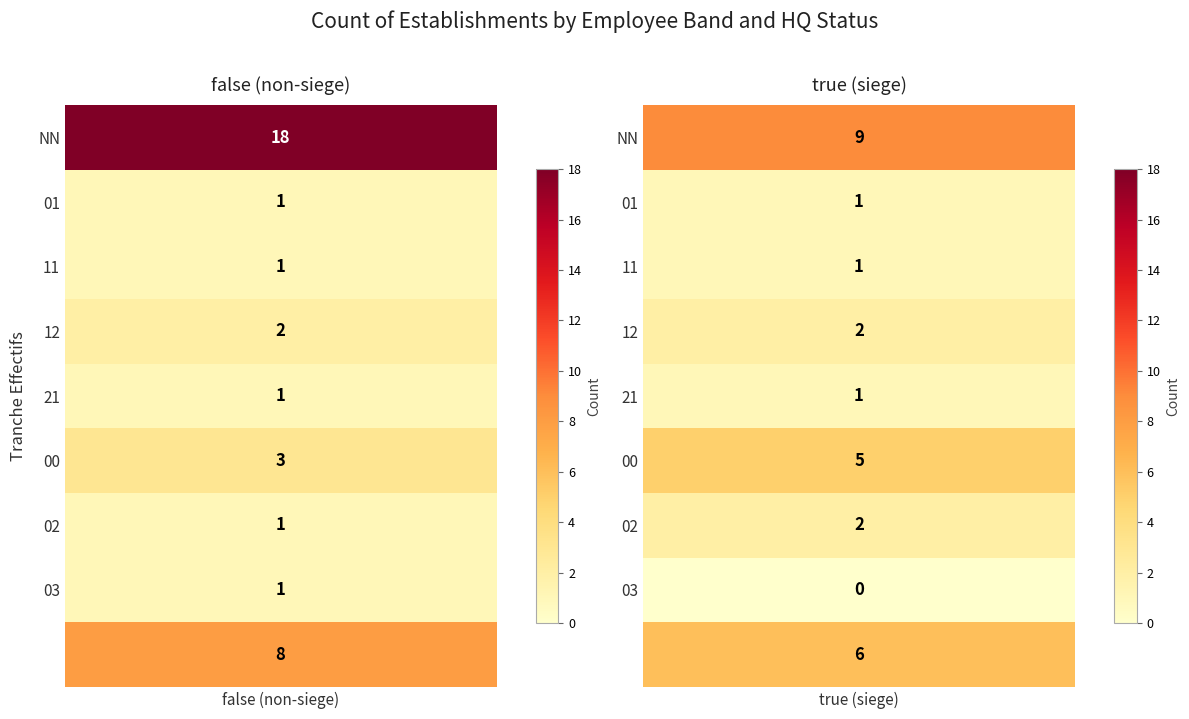

List the series in order of their overall mean, highest first.

false, true